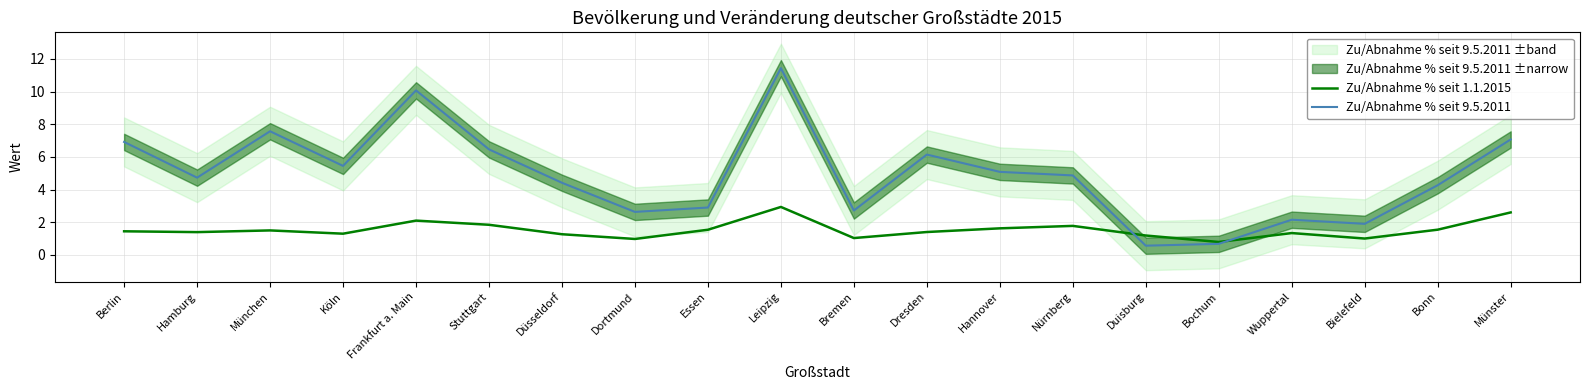

At Essen, list the series in order from largest to smallest.

Zu/Abnahme % seit 9.5.2011, Zu/Abnahme % seit 1.1.2015